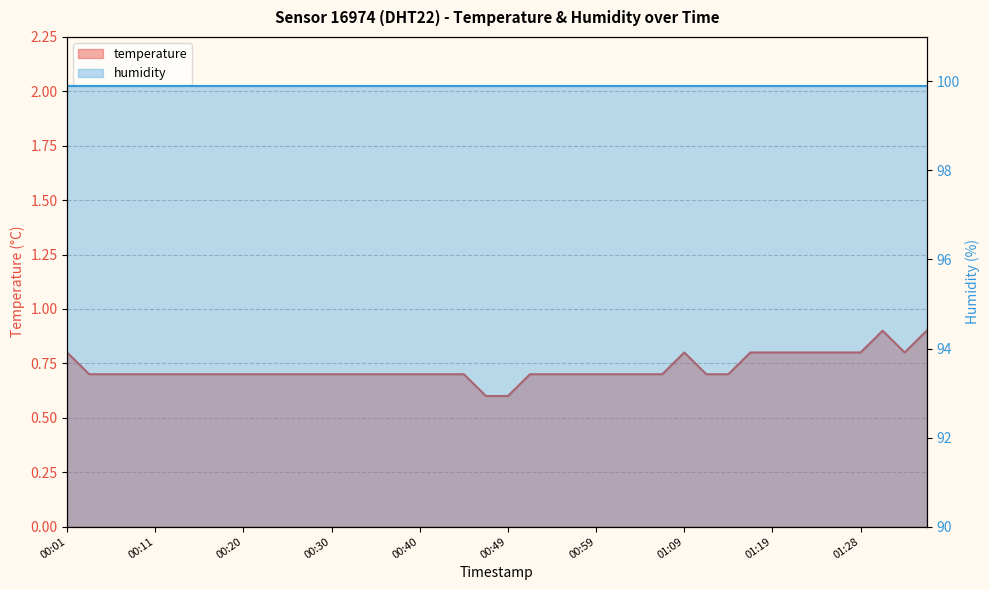

What is the label of the 13th point from the right?

01:06